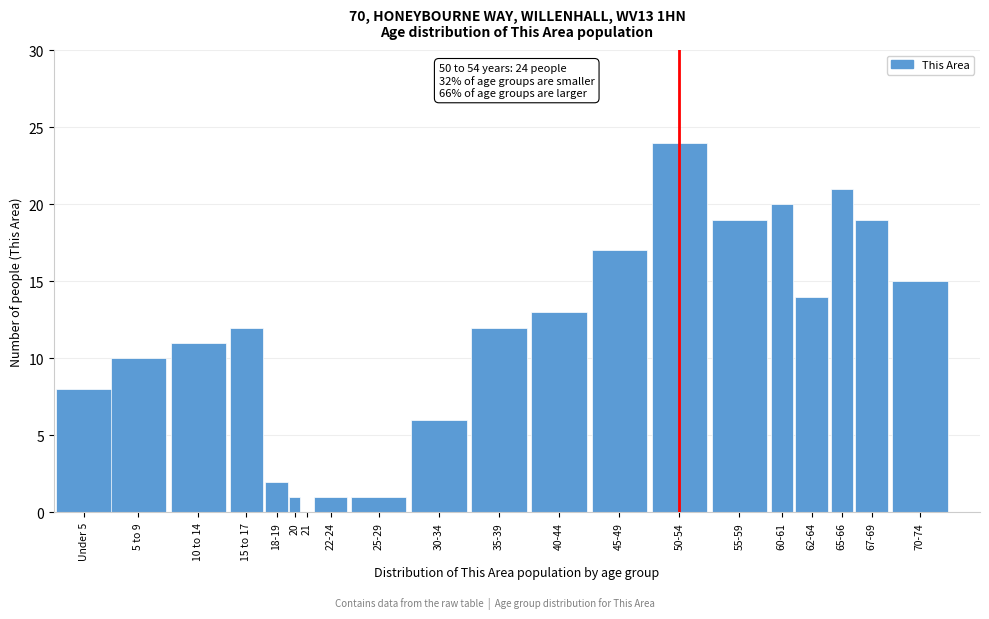

Reading left to right, list all the values displayed in this chart.

Under 5=8	5 to 9=10	10 to 14=11	15 to 17=12	18-19=2	20=1	21=0	22-24=1	25-29=1	30-34=6	35-39=12	40-44=13	45-49=17	50-54=24	55-59=19	60-61=20	62-64=14	65-66=21	67-69=19	70-74=15